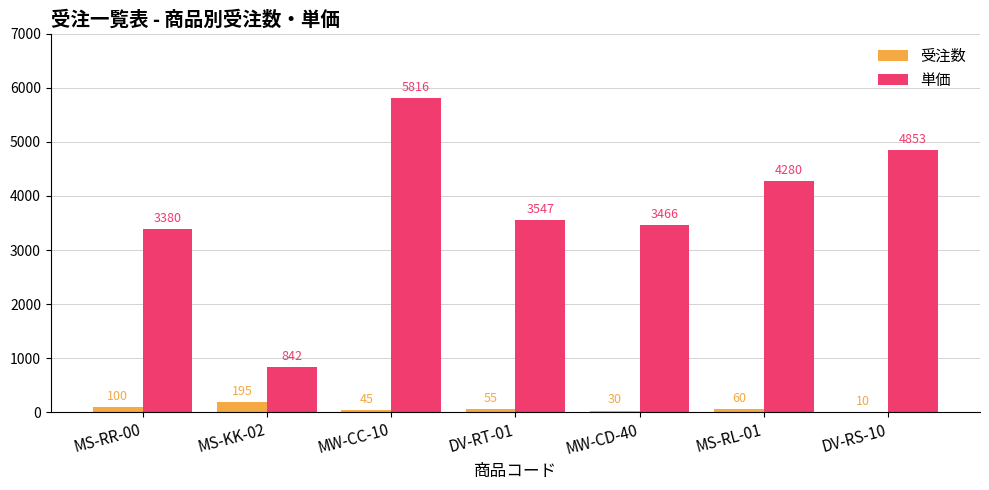

What are all the series names shown in the legend?

受注数, 単価